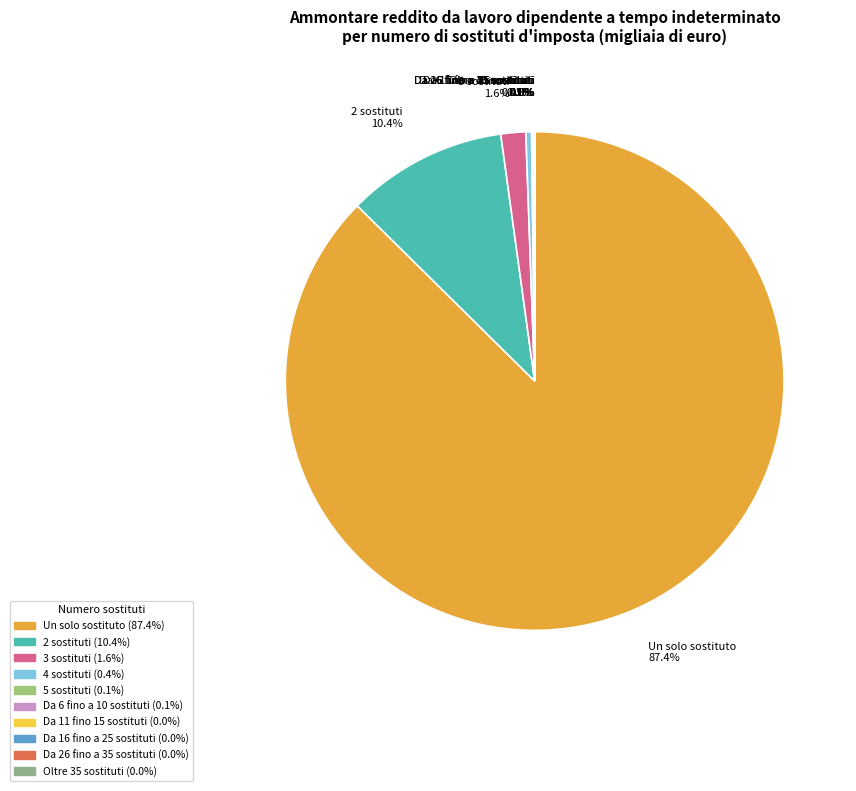

Approximately how many times larger is the value at 2 sostituti compared to Da 26 fino a 35 sostituti?

140284.5